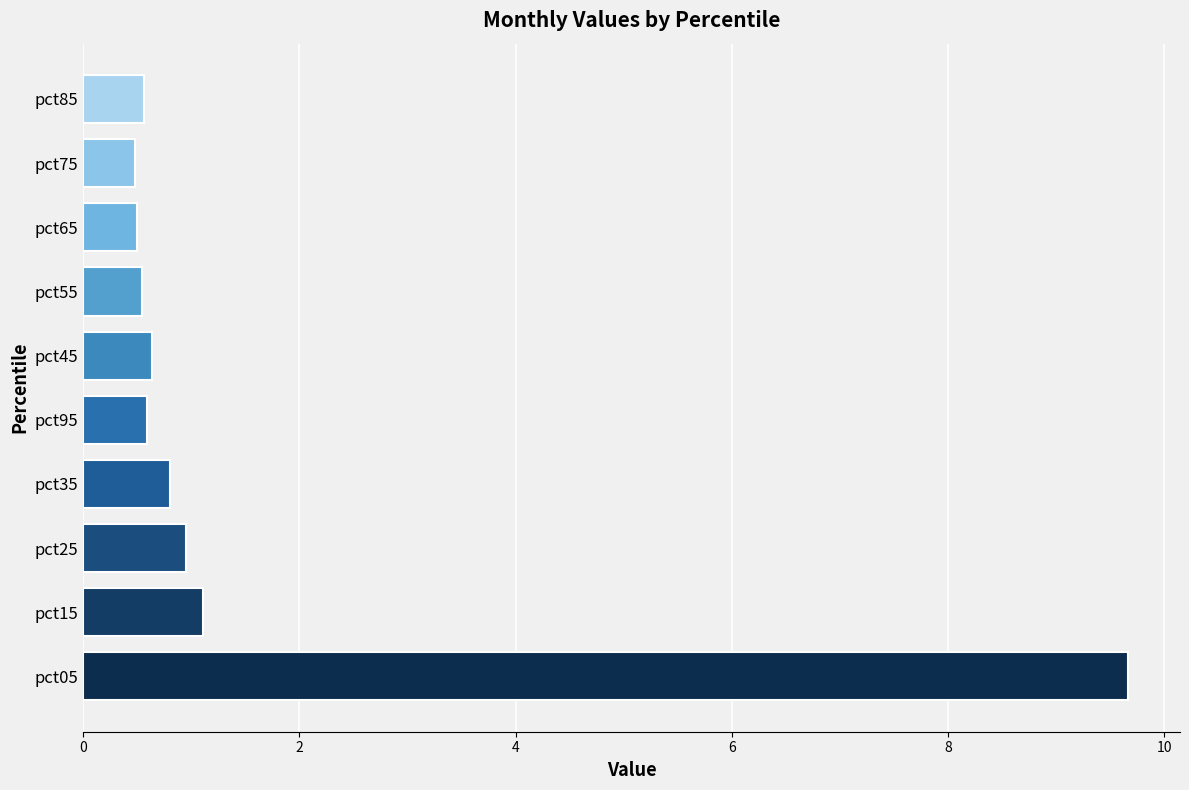

Are the bars horizontal?

Yes